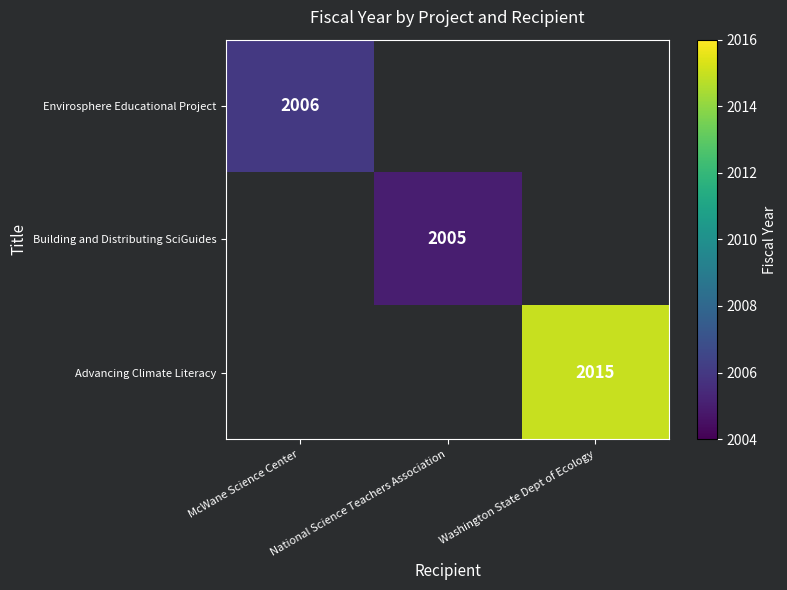

True or false: Envirosphere Educational Project has a value of 2006 at McWane Science Center.

True